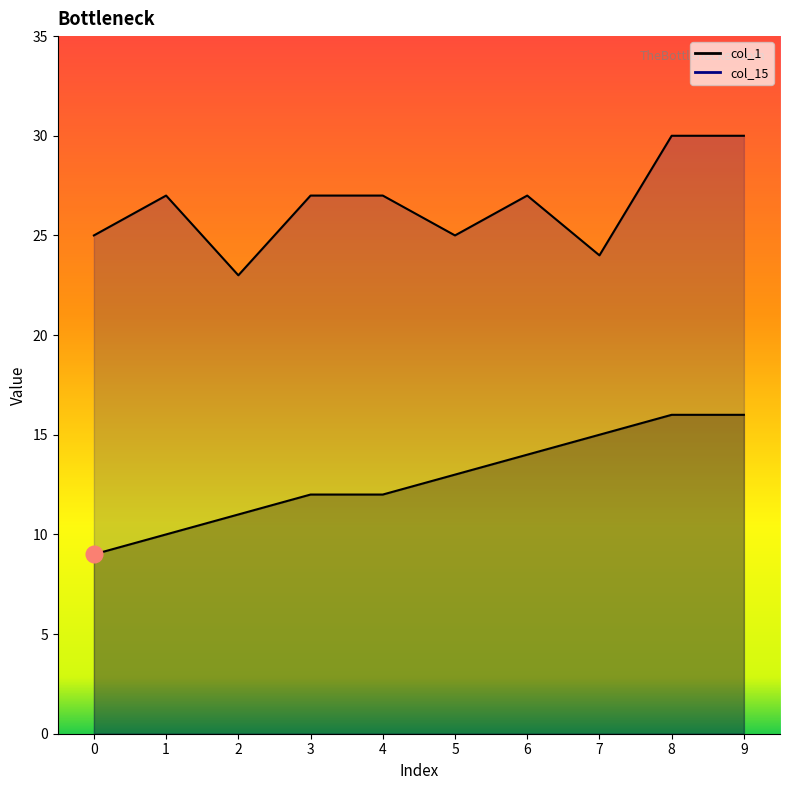

The value of col_15 at 6 is 27. True or false?

True